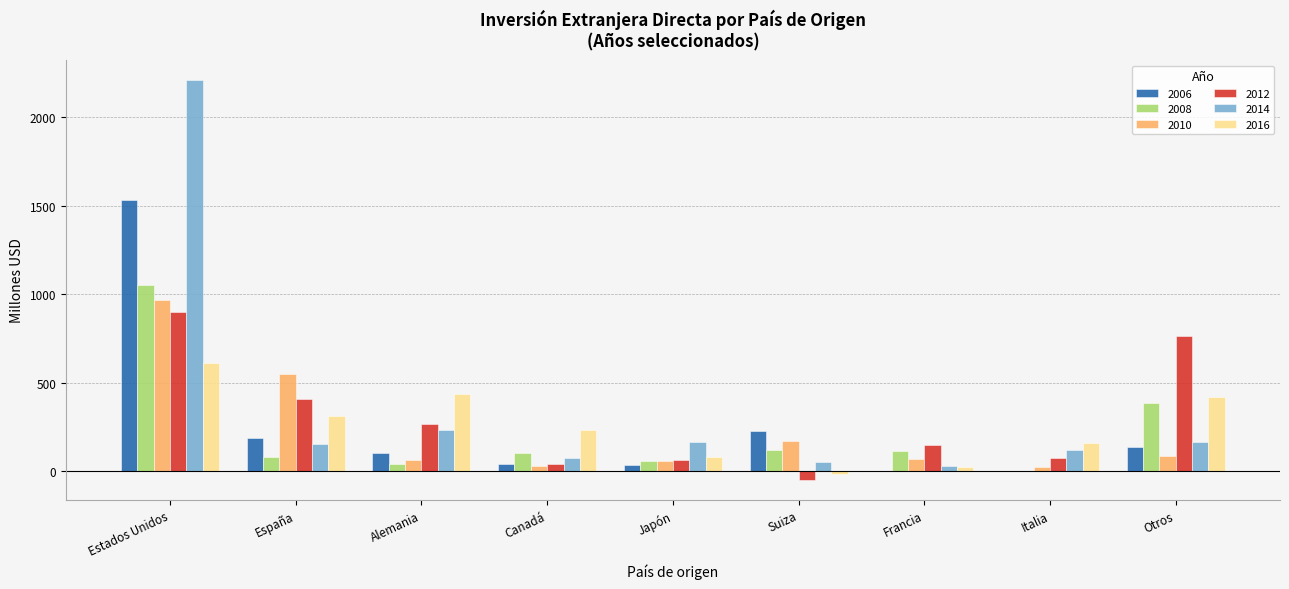

What is the total value across all series at Estados Unidos?

7273.2